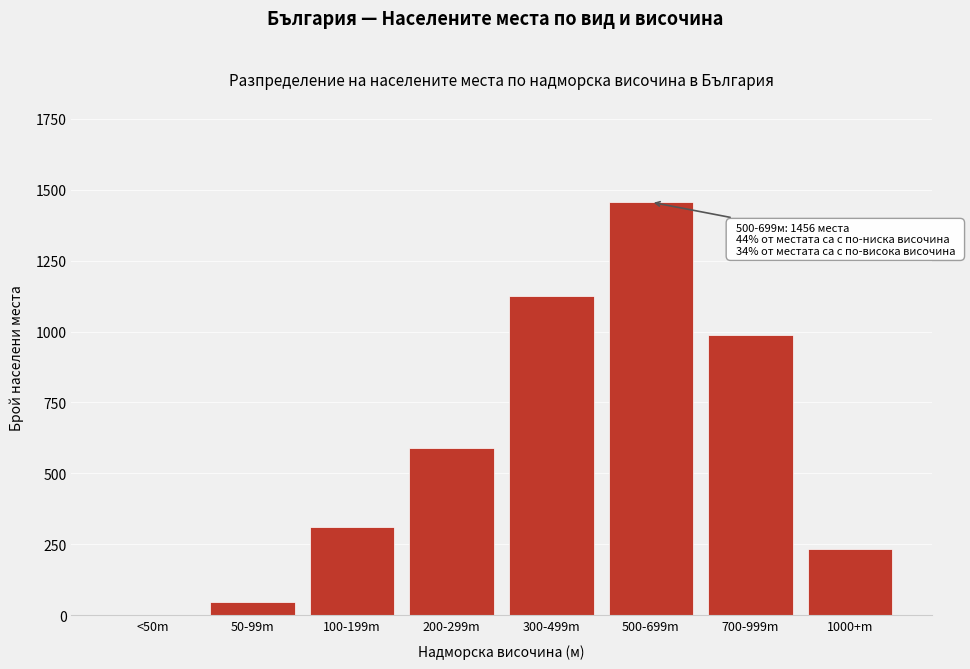

Reading left to right, list all the values displayed in this chart.

<50m=2	50-99m=47	100-199m=312	200-299m=589	300-499m=1124	500-699m=1456	700-999m=987	1000+m=234